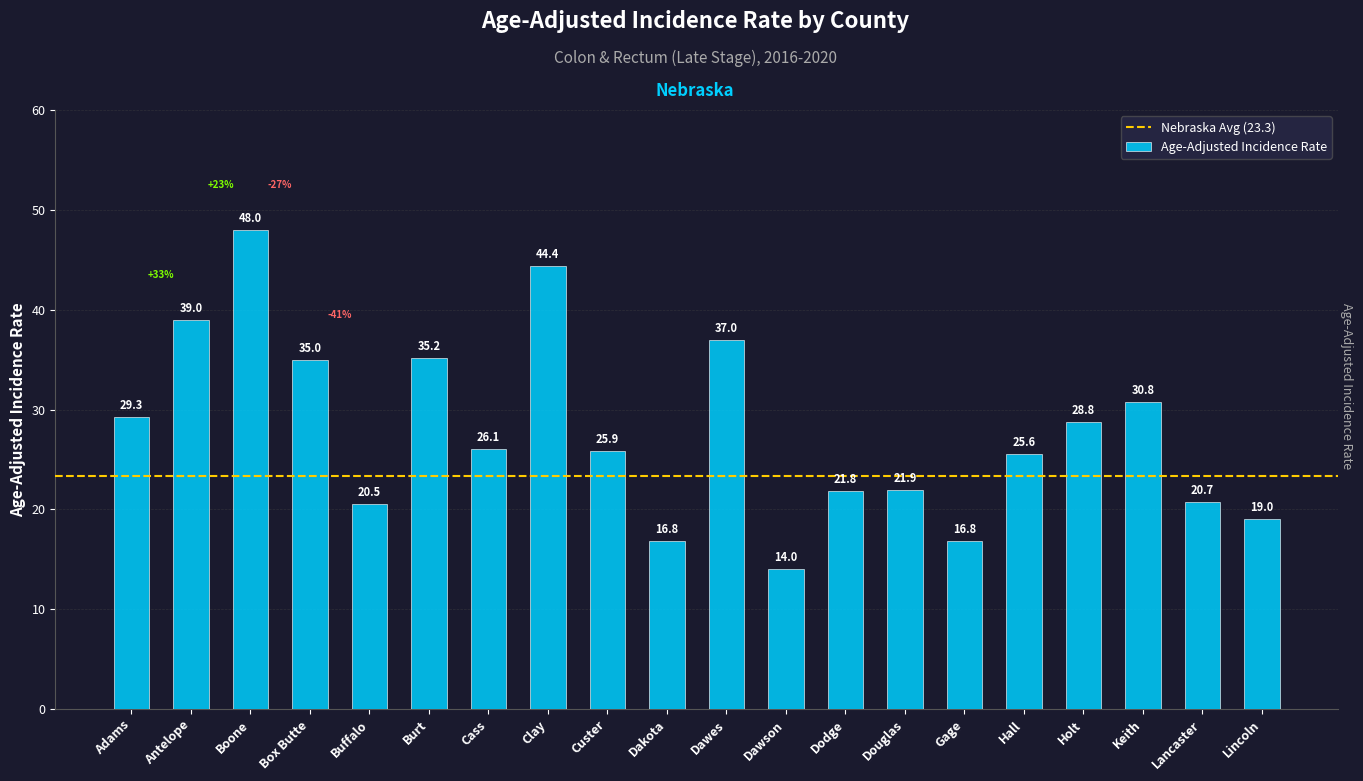

Approximately how many times larger is the value at Lancaster compared to Custer?

0.8